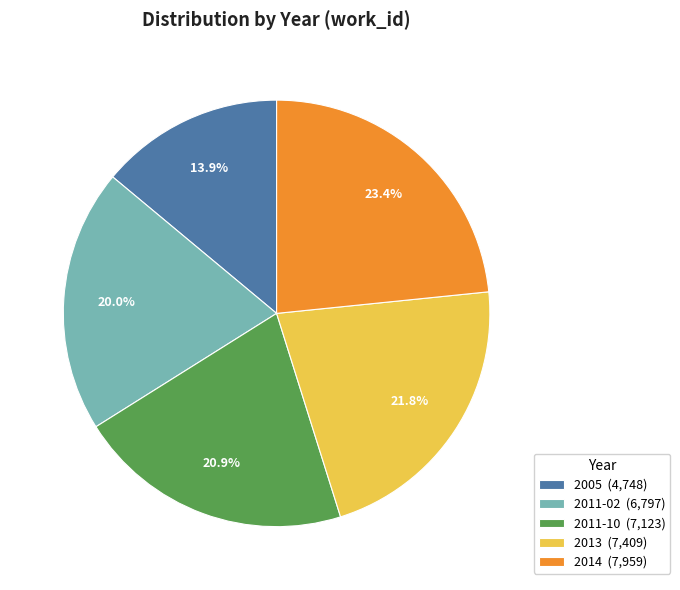

How many segments does this pie chart have?

5